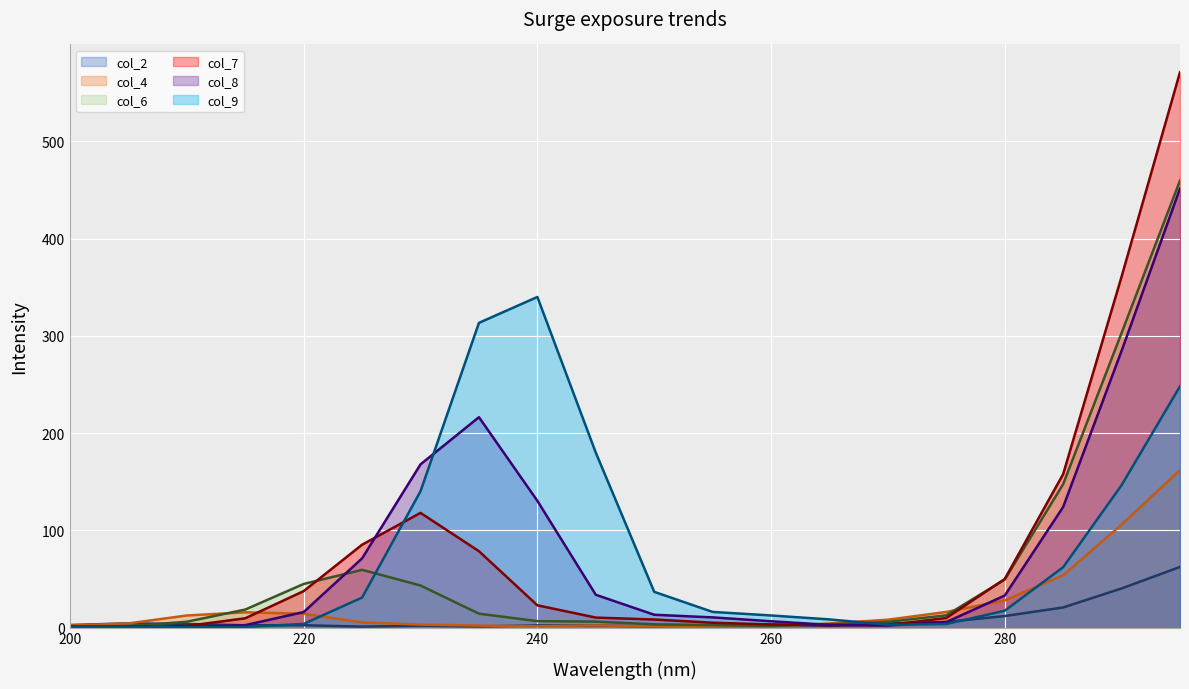

What is the greatest value displayed?

571.0